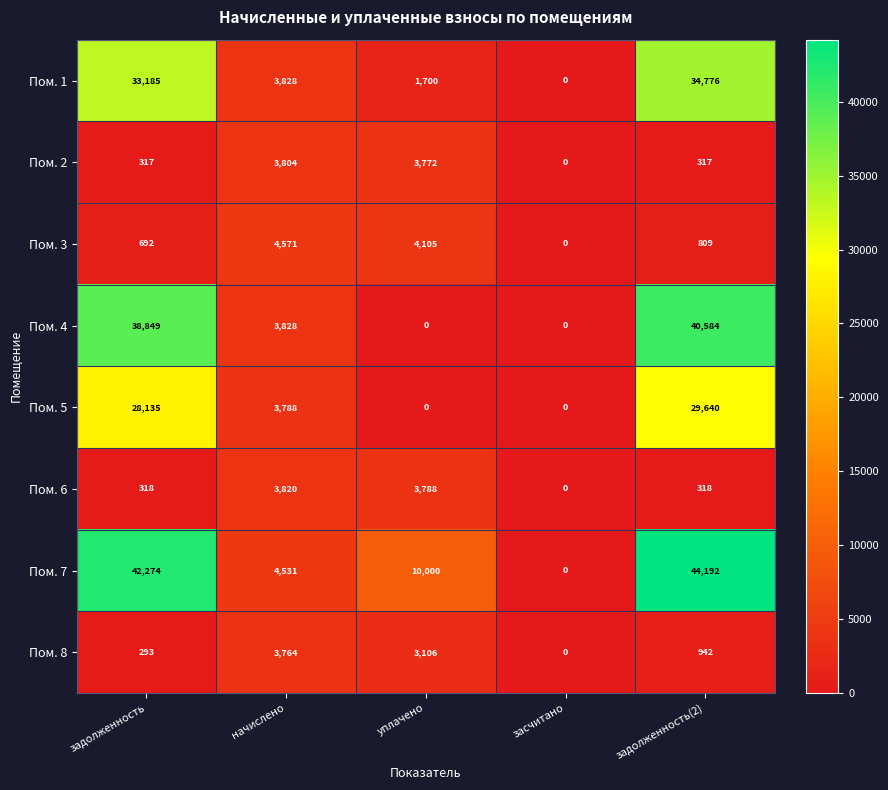

Which series has the largest total across all categories?

Пом. 7